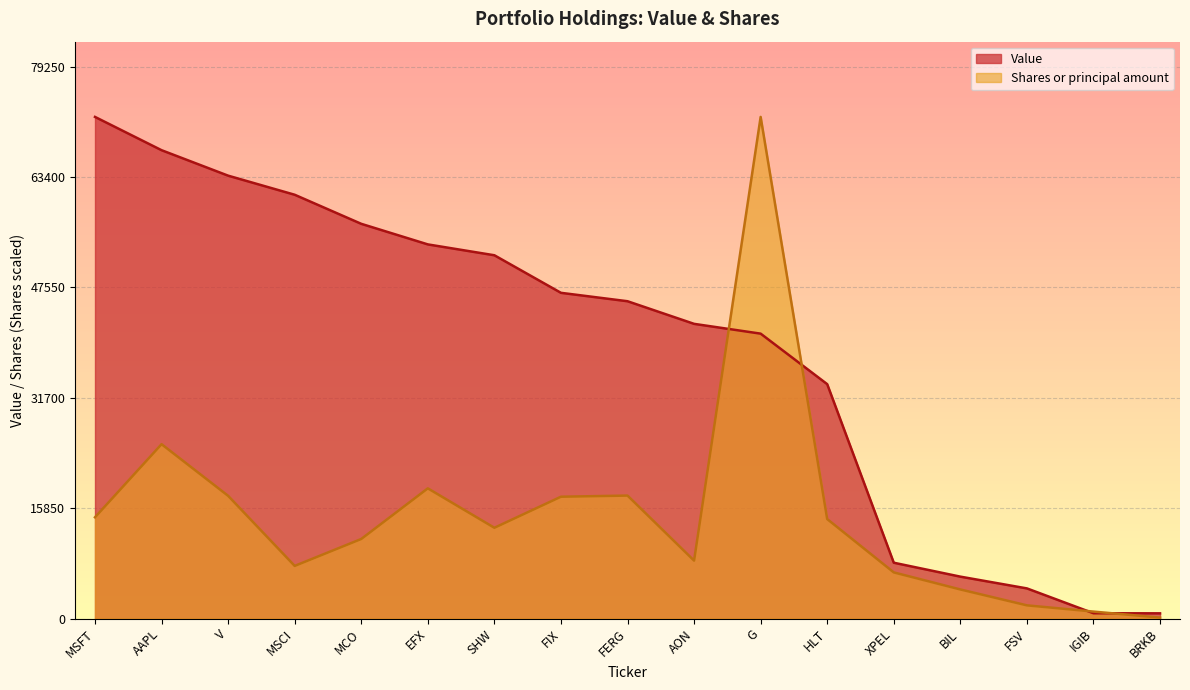

Reading left to right, extract all data points from this chart.

Value: 72045.0	67265.0	63607.0	60866.0	56690.0	53736.0	52175.0	46781.0	45573.0	42325.0	40918.0	33663.0	8019.0	6019.0	4330.0	764.0	749.0
Shares or principal amount: 14543.4	25041.9	17626.3	7561.2	11427.4	18699.0	13038.8	17497.0	17661.3	8321.1	72045.0	14287.1	6628.8	4178.3	1896.2	1000.9	136.3